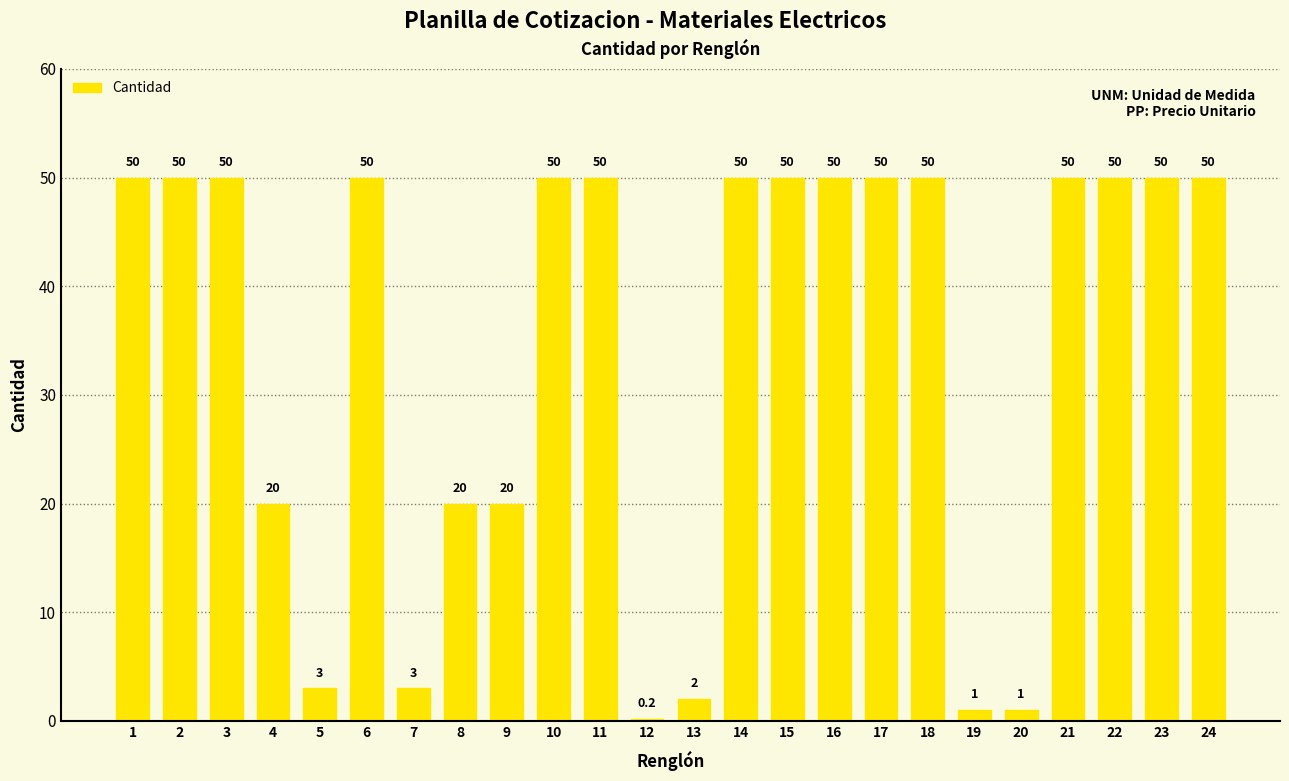

Reading left to right, extract all data points from this chart.

1=50.0	2=50.0	3=50.0	4=20.0	5=3.0	6=50.0	7=3.0	8=20.0	9=20.0	10=50.0	11=50.0	12=0.2	13=2.0	14=50.0	15=50.0	16=50.0	17=50.0	18=50.0	19=1.0	20=1.0	21=50.0	22=50.0	23=50.0	24=50.0